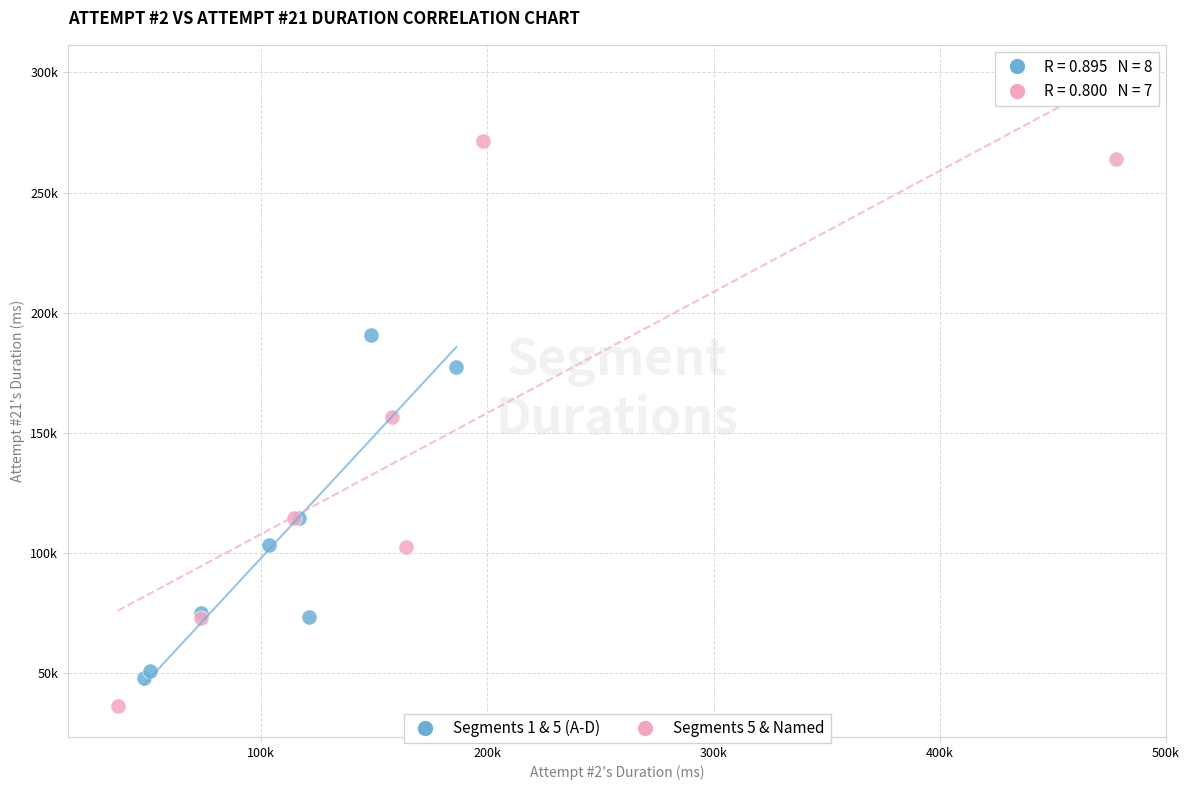

Which series has the widest spread of Y values?

Segments 5 & Named